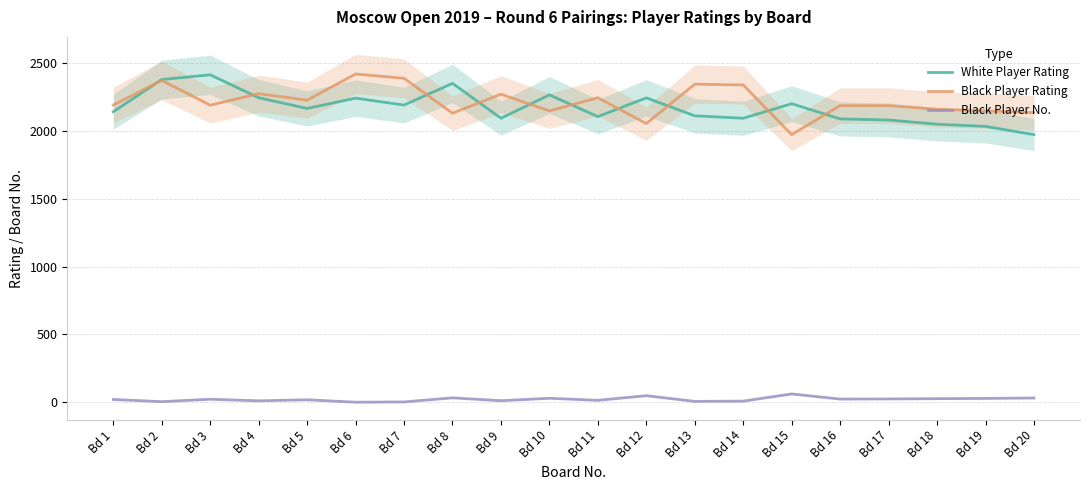

What is the total value across all series at Bd 20?

4138